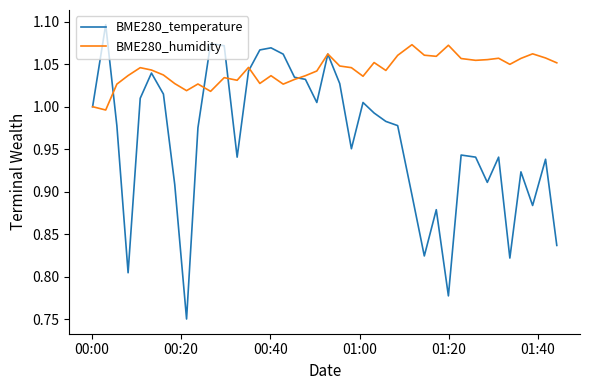

Which series has the largest total across all categories?

BME280_humidity